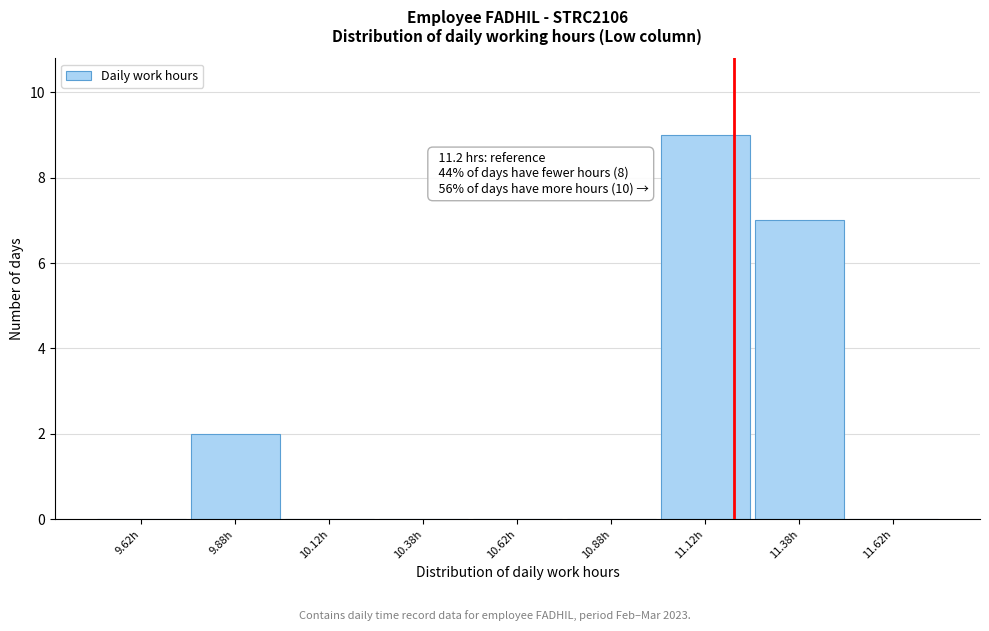

Which range on the x-axis has the tallest bar?

11.00 to 11.25